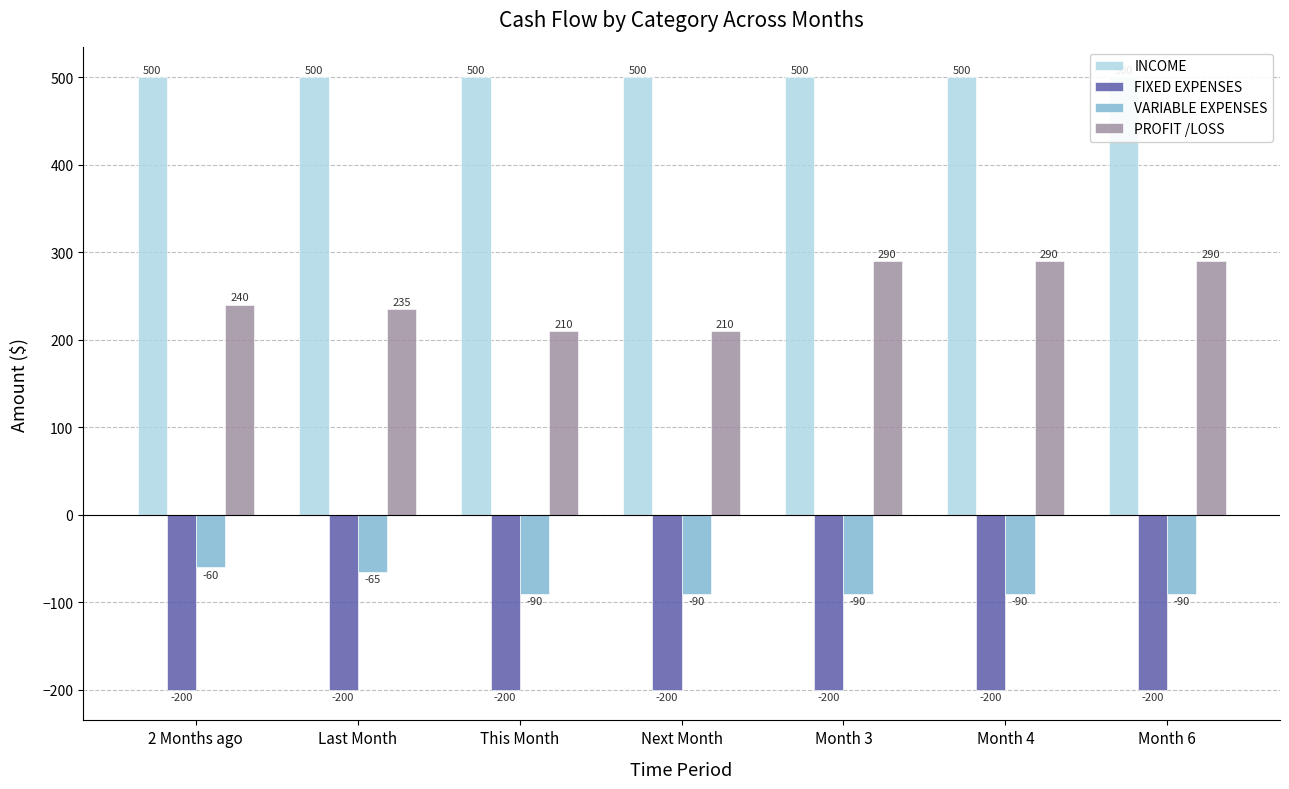

Rank the series by their average value, from lowest to highest.

FIXED EXPENSES, VARIABLE EXPENSES, PROFIT /LOSS, INCOME